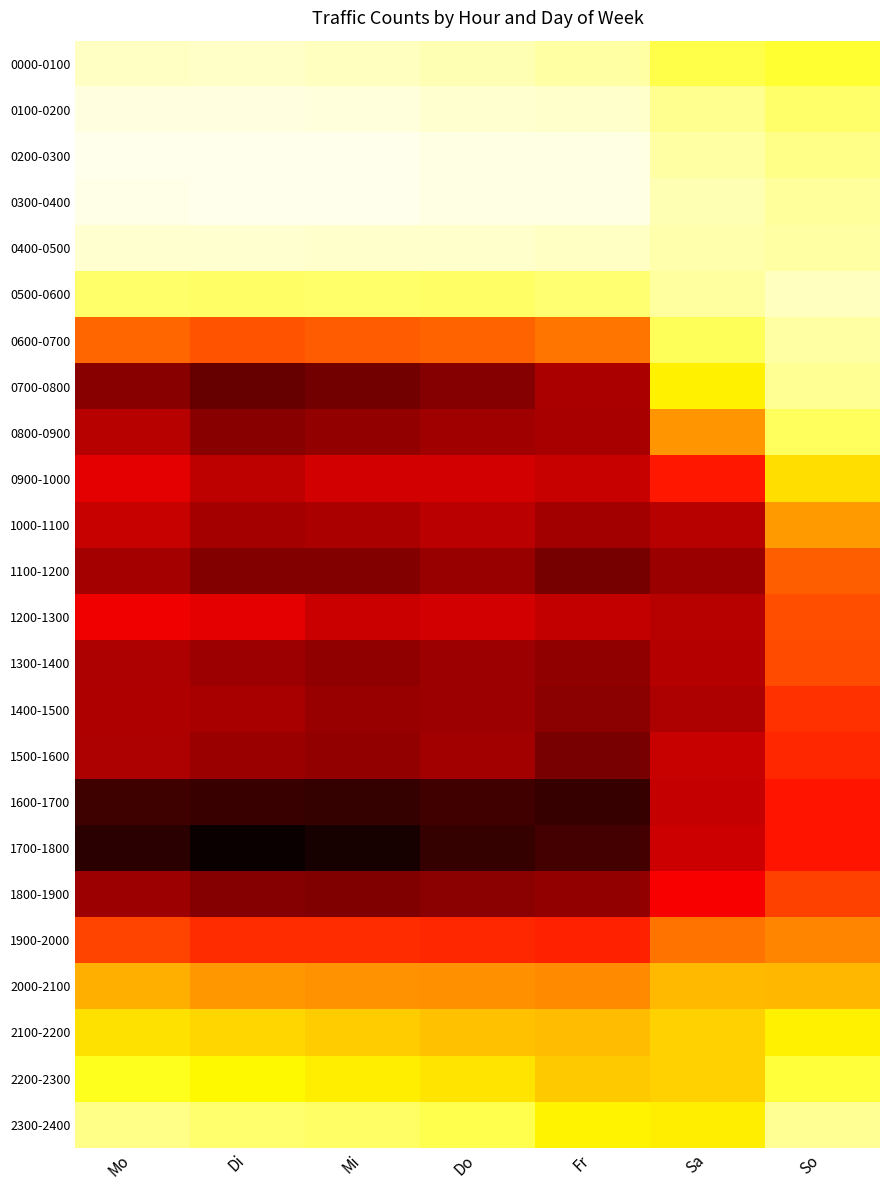

What is the total value across all series at Mo?

8130